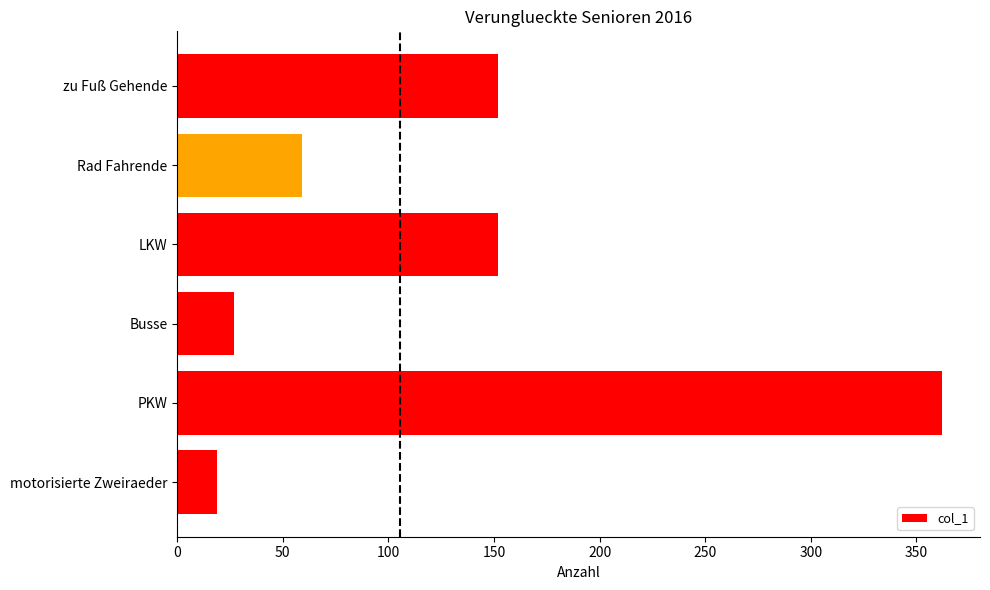

The value at LKW is 66. True or false?

False